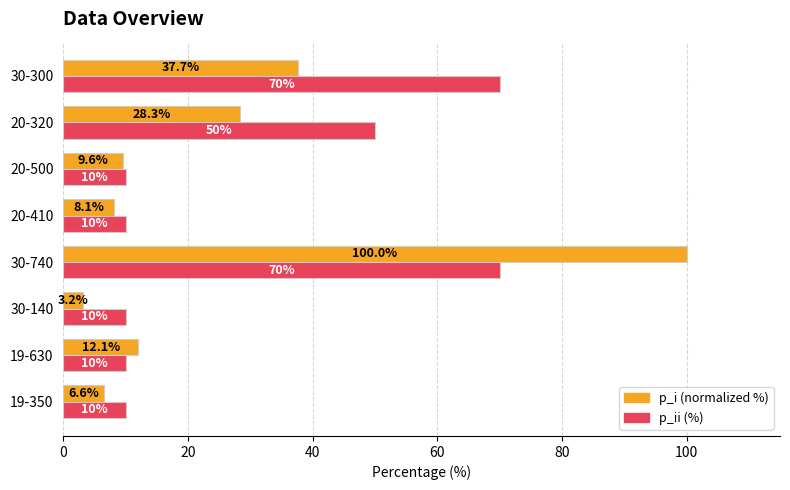

Which category has the highest value across all series?

30-740